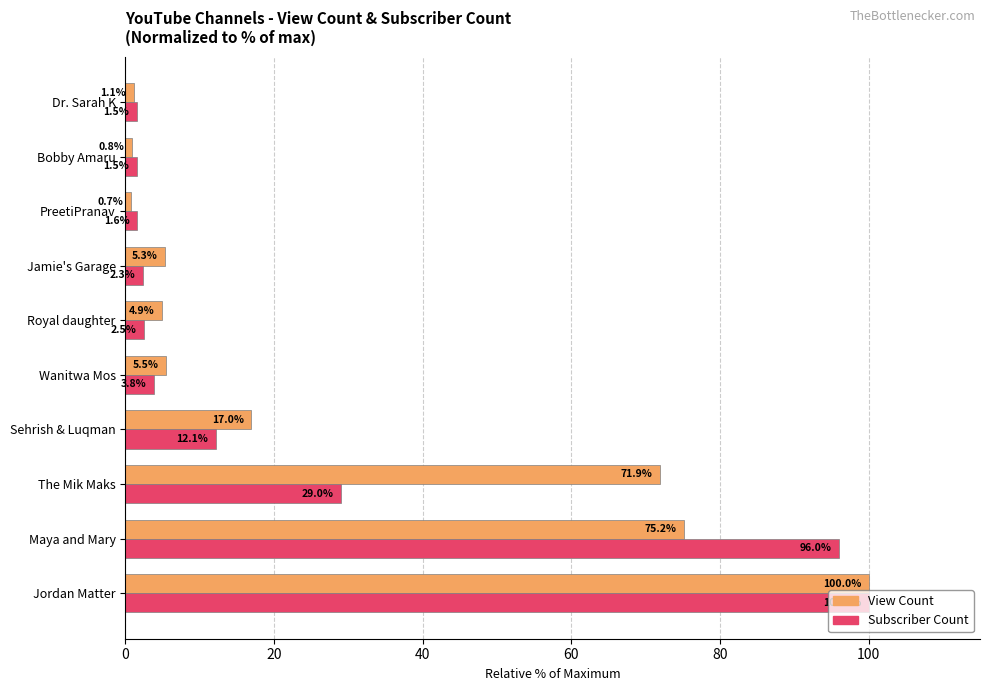

List the series in order of their overall mean, lowest first.

Subscriber Count, View Count